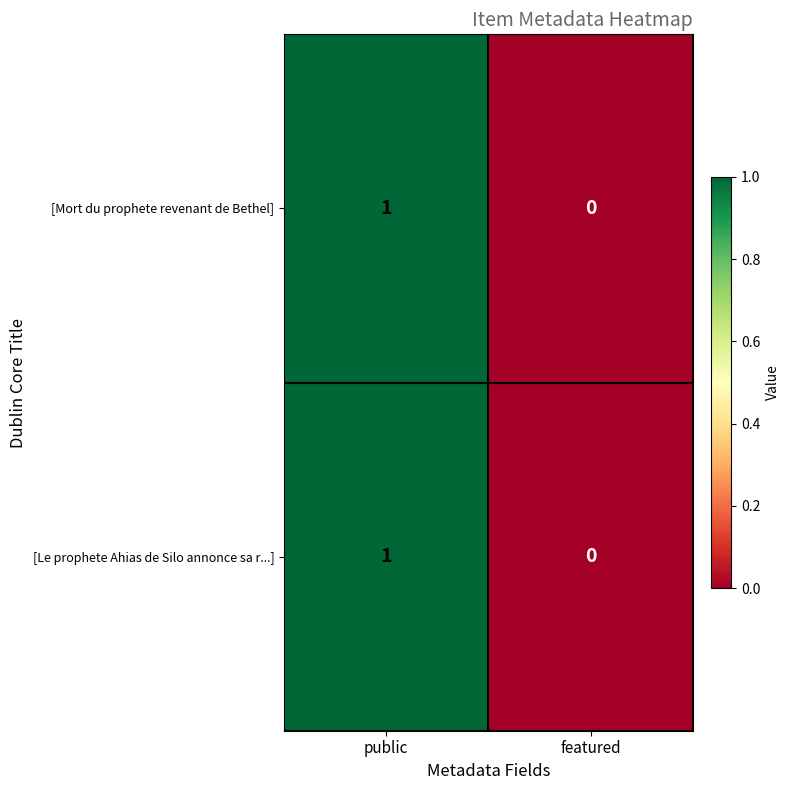

The value of [Mort du prophete revenant de Bethel] at public is 0. True or false?

False